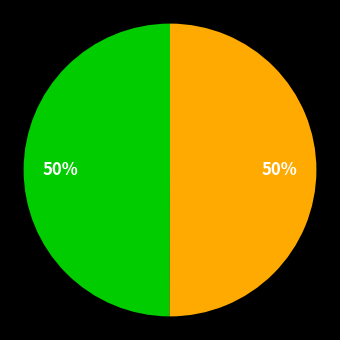

Count the number of slices in the pie.

2